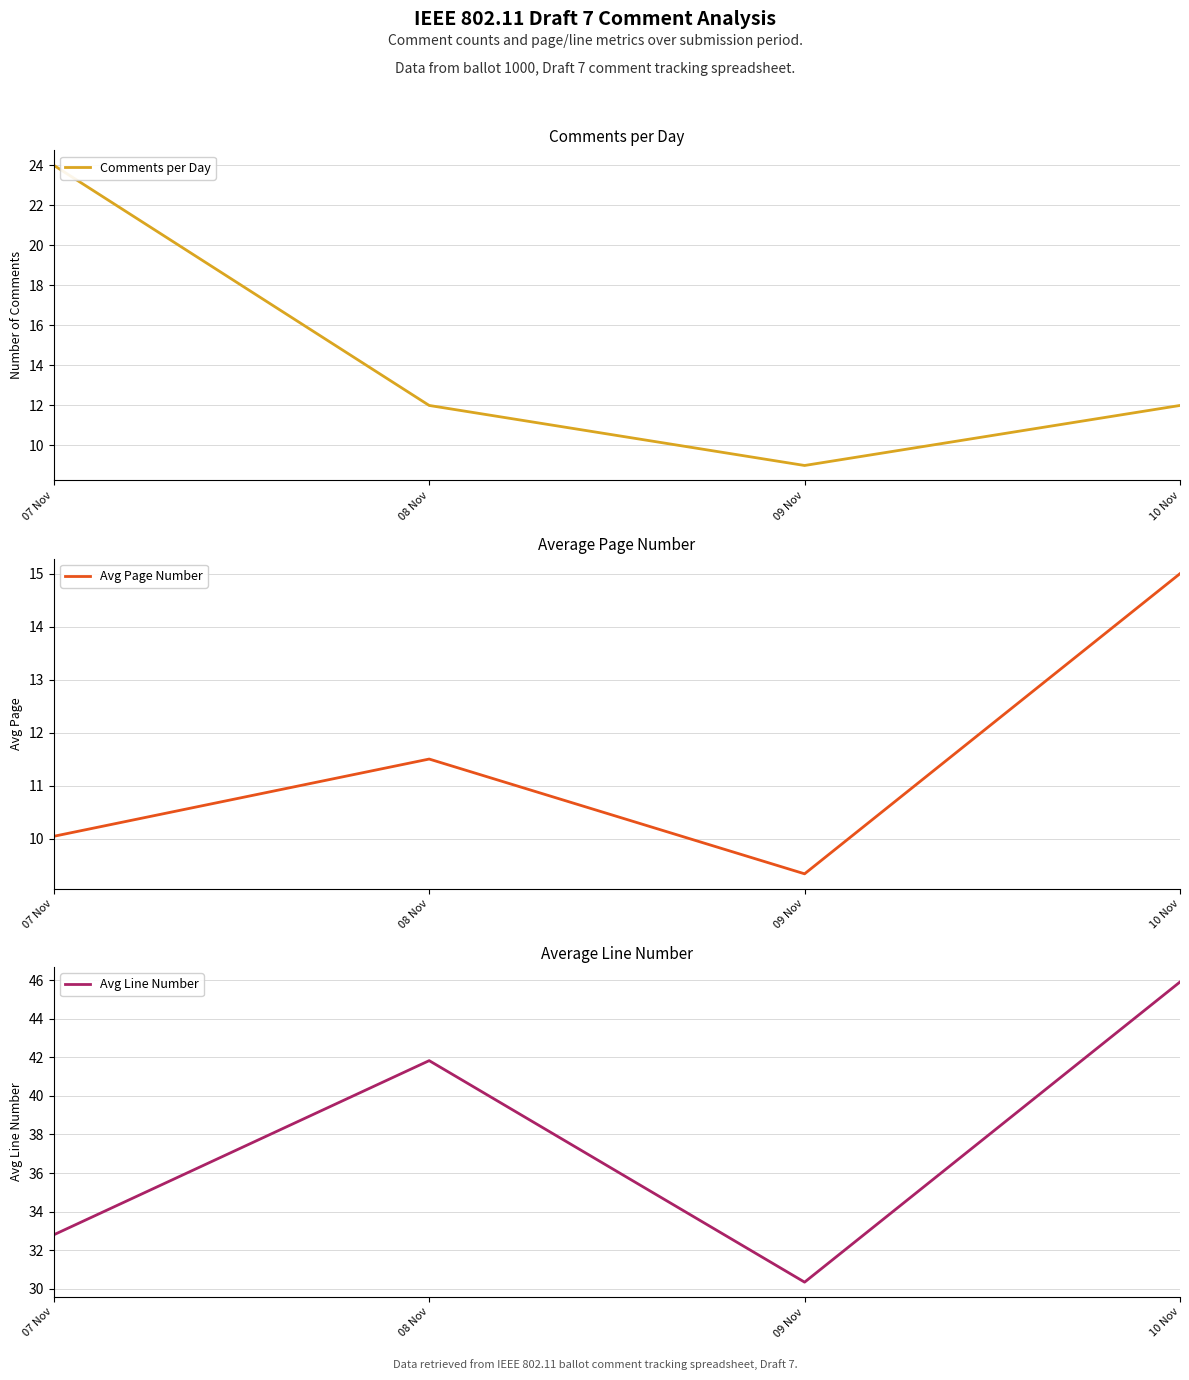

At which label is Avg Line Number closest to 38?

08 Nov